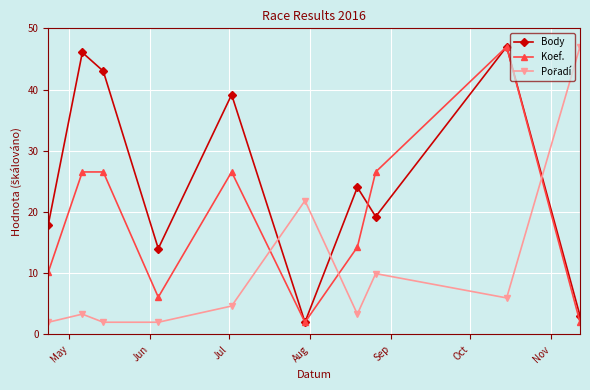

What is the highest value of the Body series?

47.0